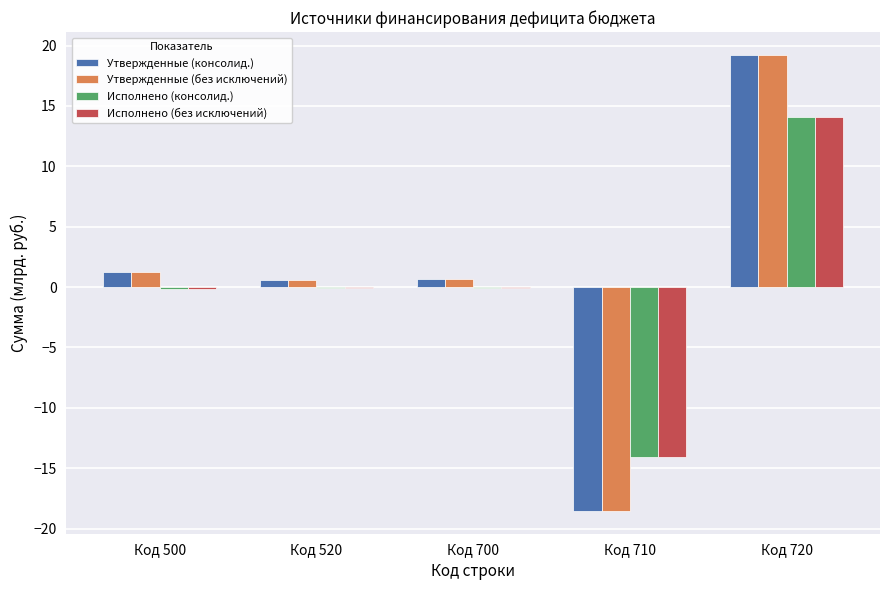

How many categories are shown in the chart?

5